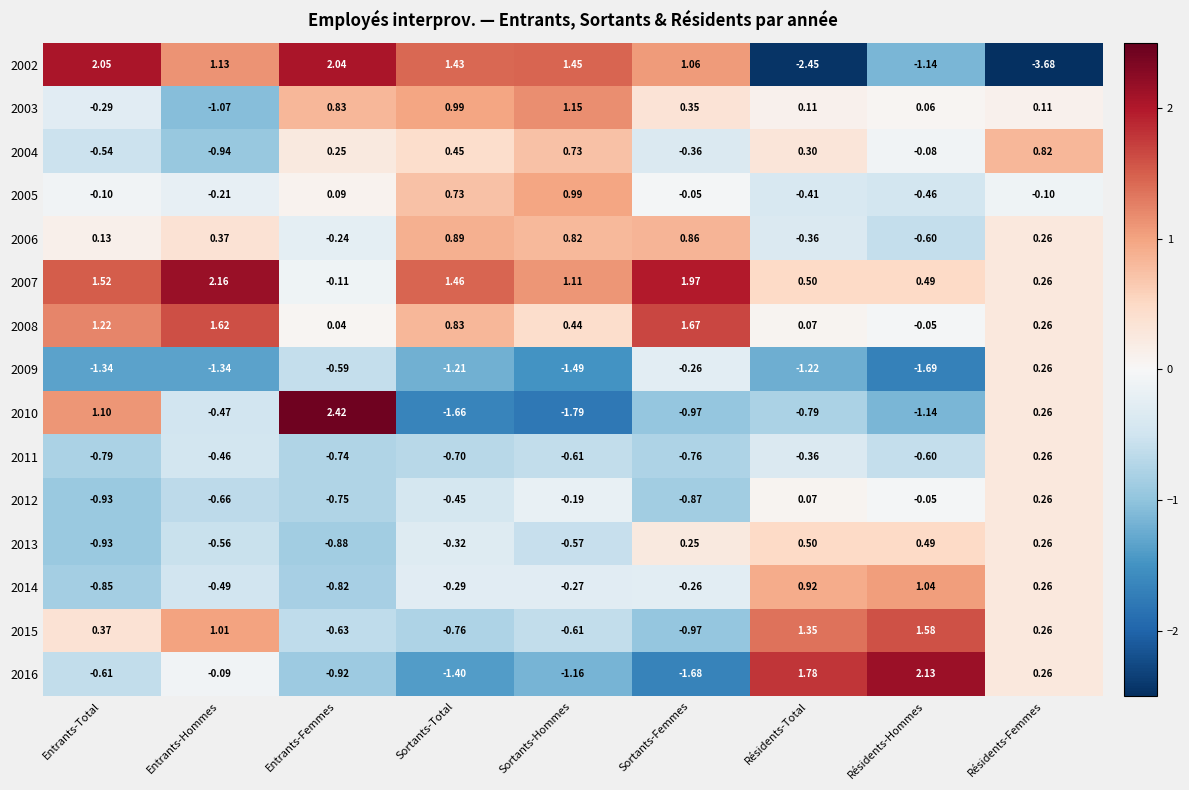

How many distinct data groups are displayed?

15